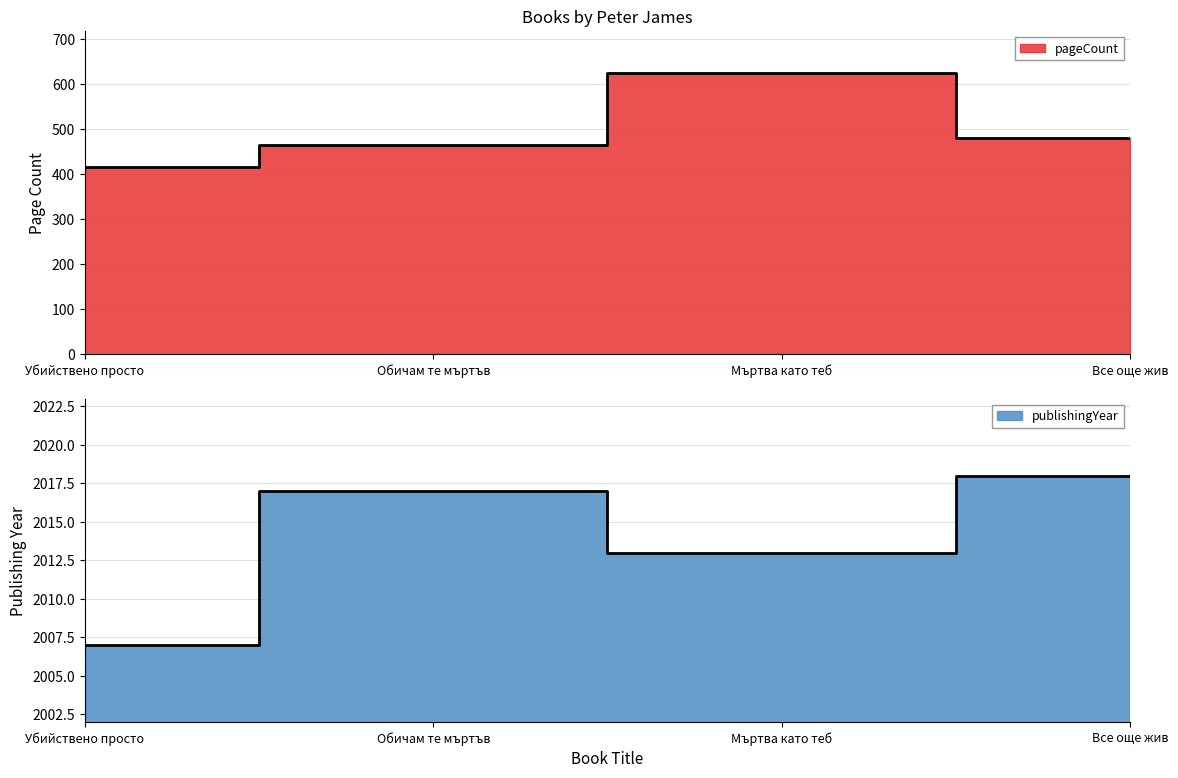

Rank the series by their average value, from lowest to highest.

pageCount, publishingYear